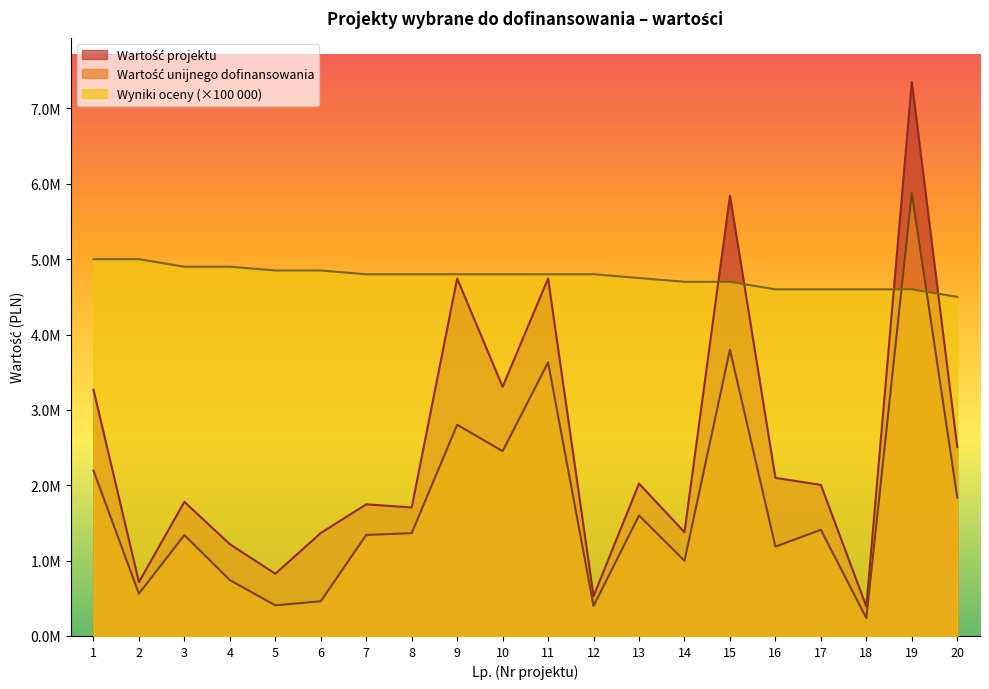

What is the highest value of the Wyniki oceny series?

5000000.0